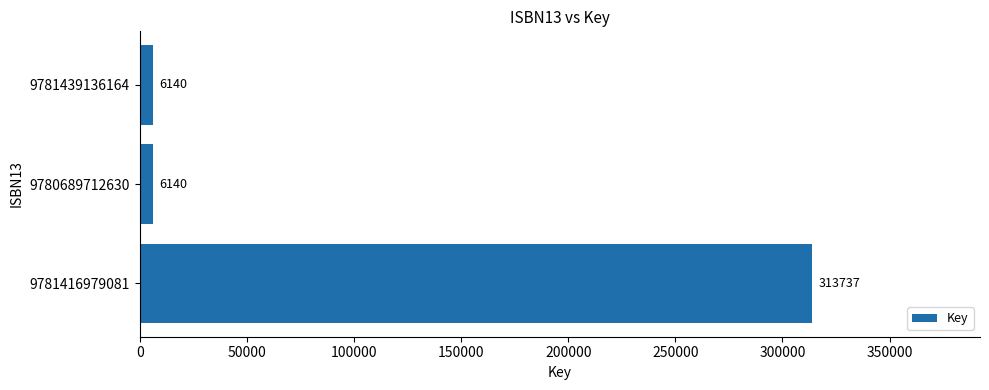

The value at 9781416979081 is 313737. True or false?

True